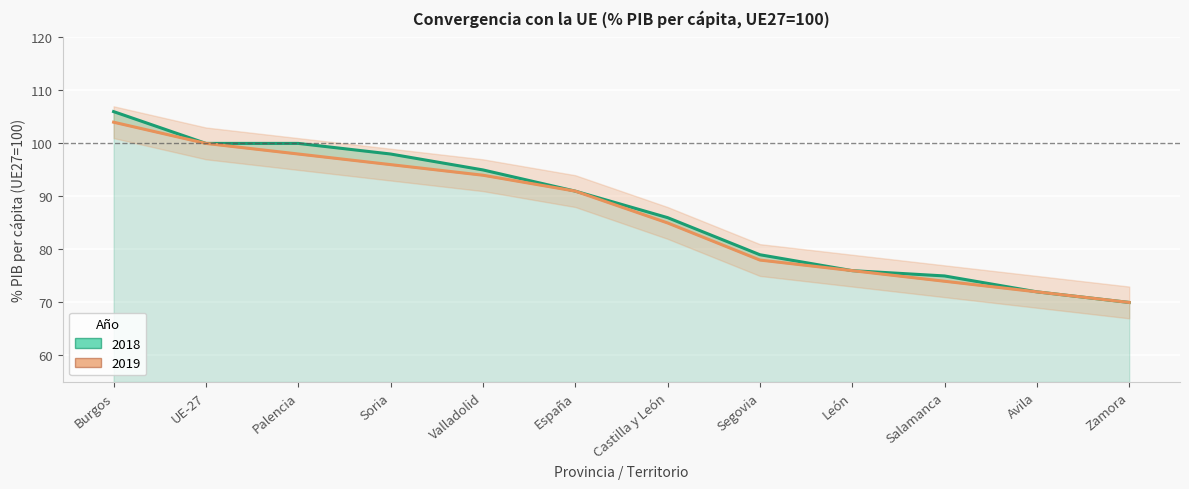

Is it true that 2019 equals 70 at UE-27?

False